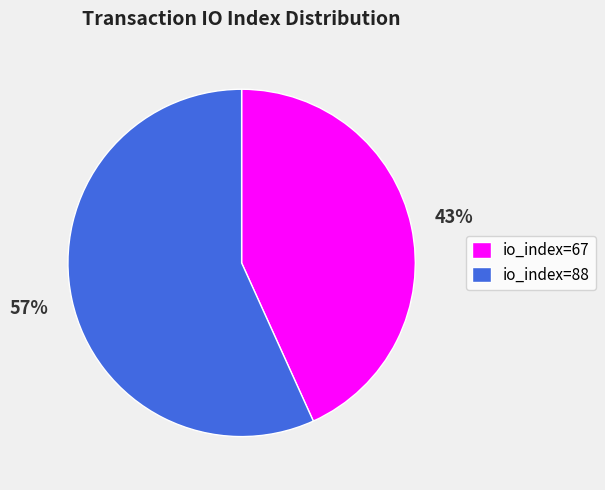

What percentage is the io_index=67 slice, to the nearest percent?

43%